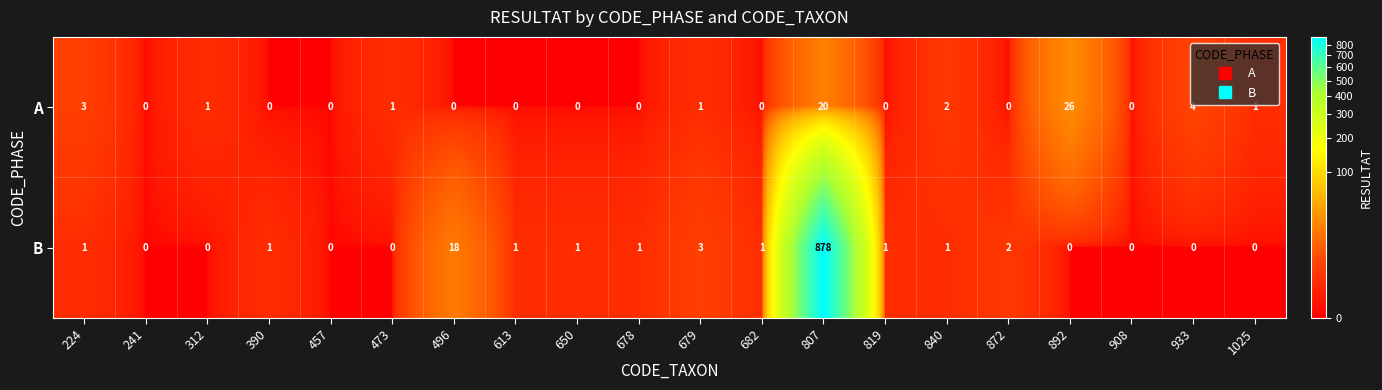

At 933, list the series in order from smallest to largest.

B, A